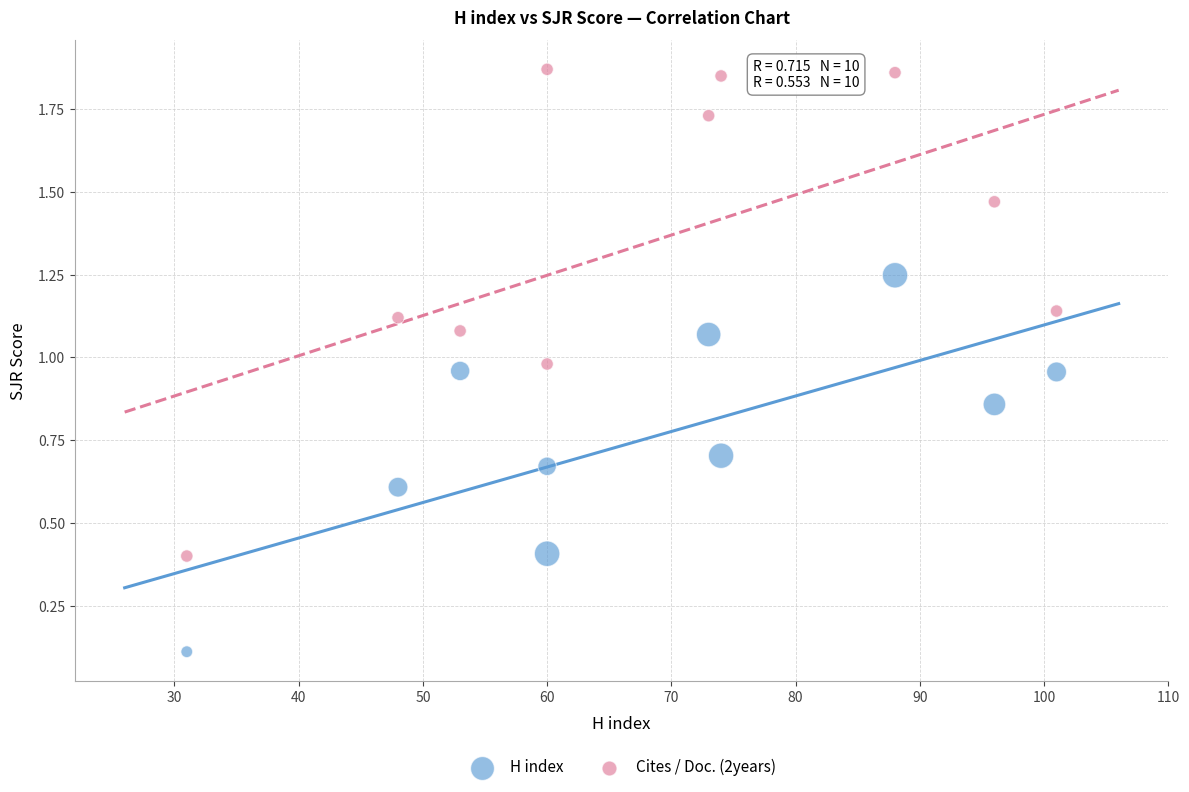

Which series reaches the minimum Y coordinate?

H index